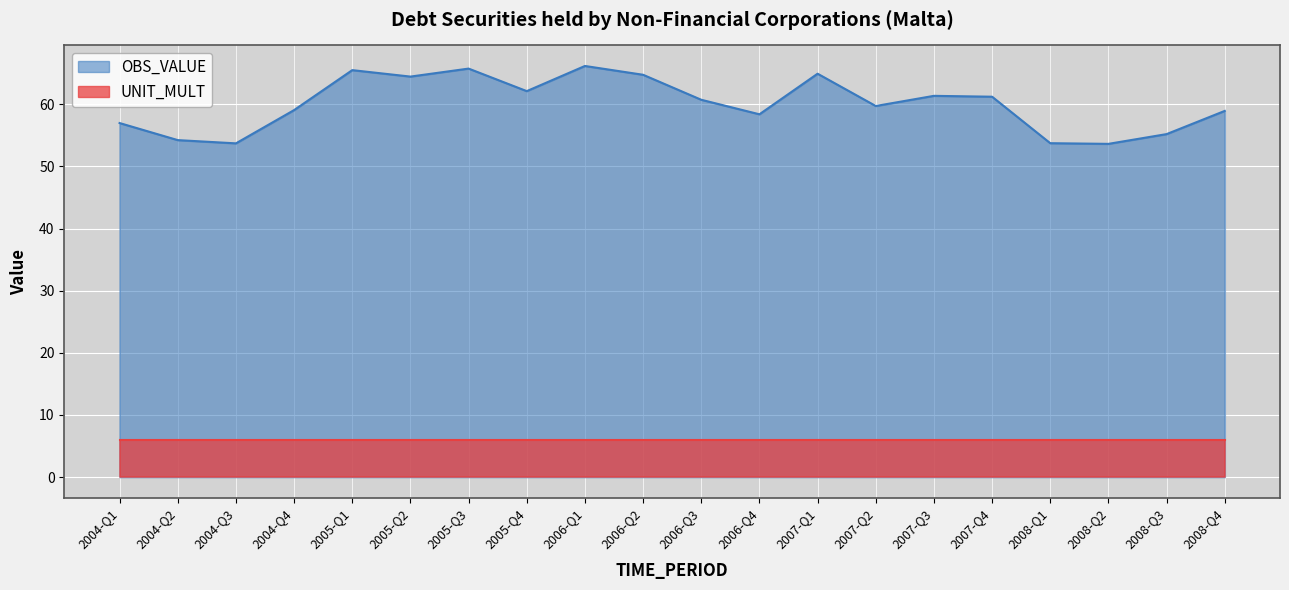

At which category does the chart reach its peak across all series?

2006-Q1